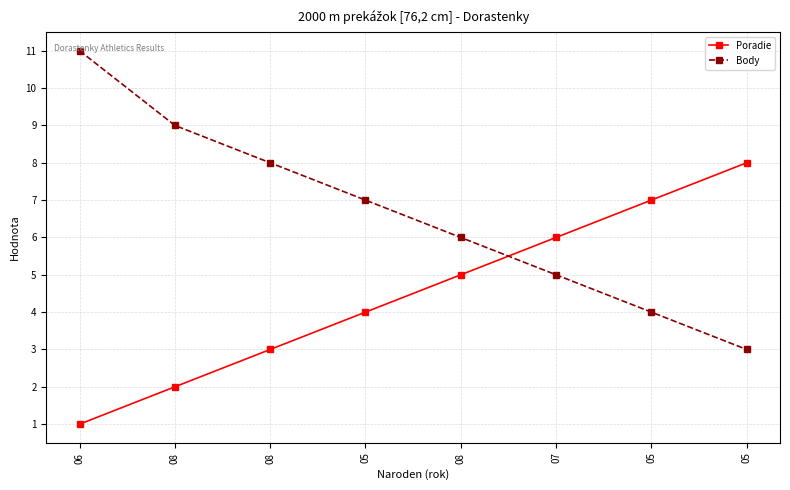

What is the total value across all series at 08?

11